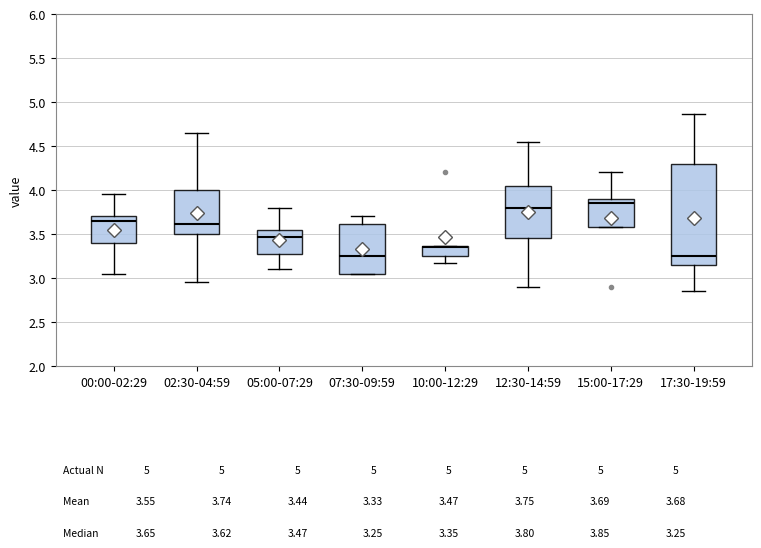

Comparing the boxes themselves (not the whiskers), which one is the tallest?

17:30-19:59